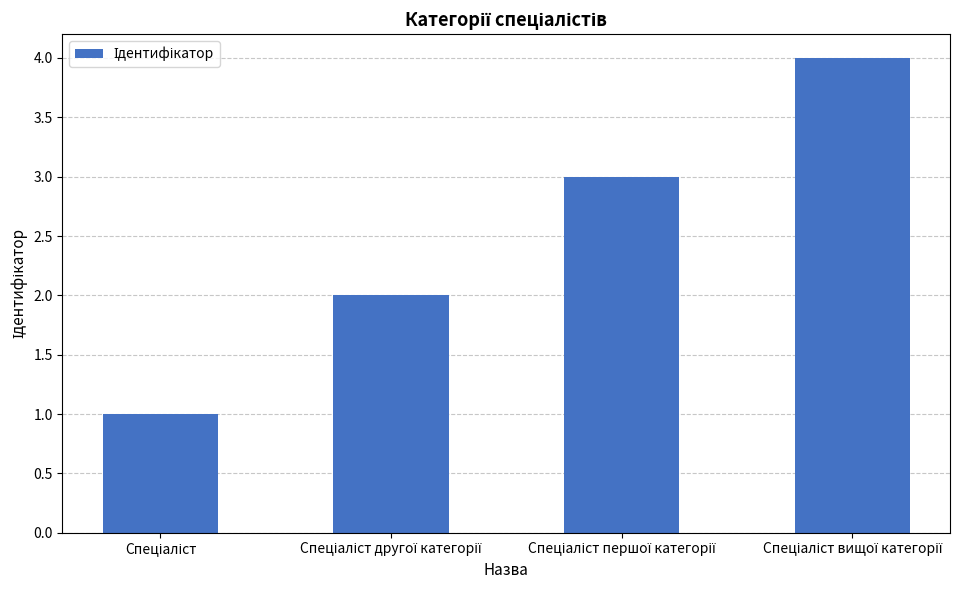

What is the maximum value shown in the chart?

4